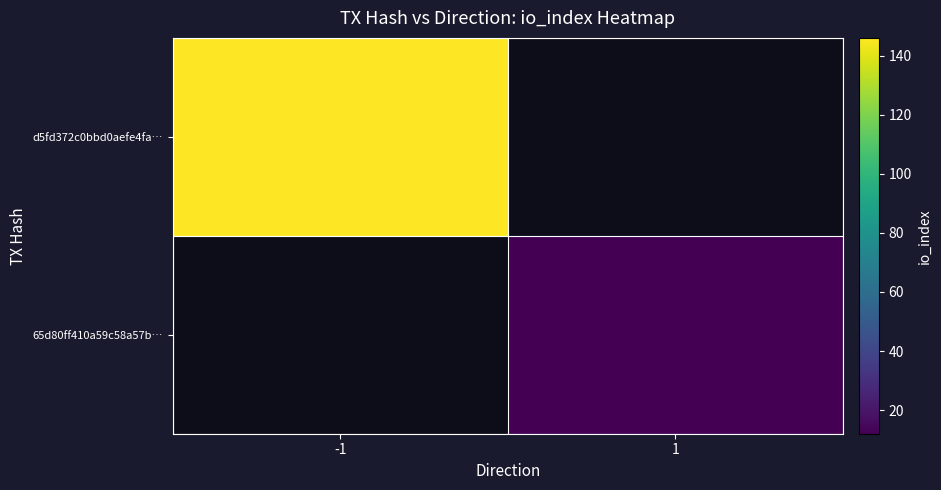

How many positive values does the d5fd372c0bbd0aefe4fa… series have?

1